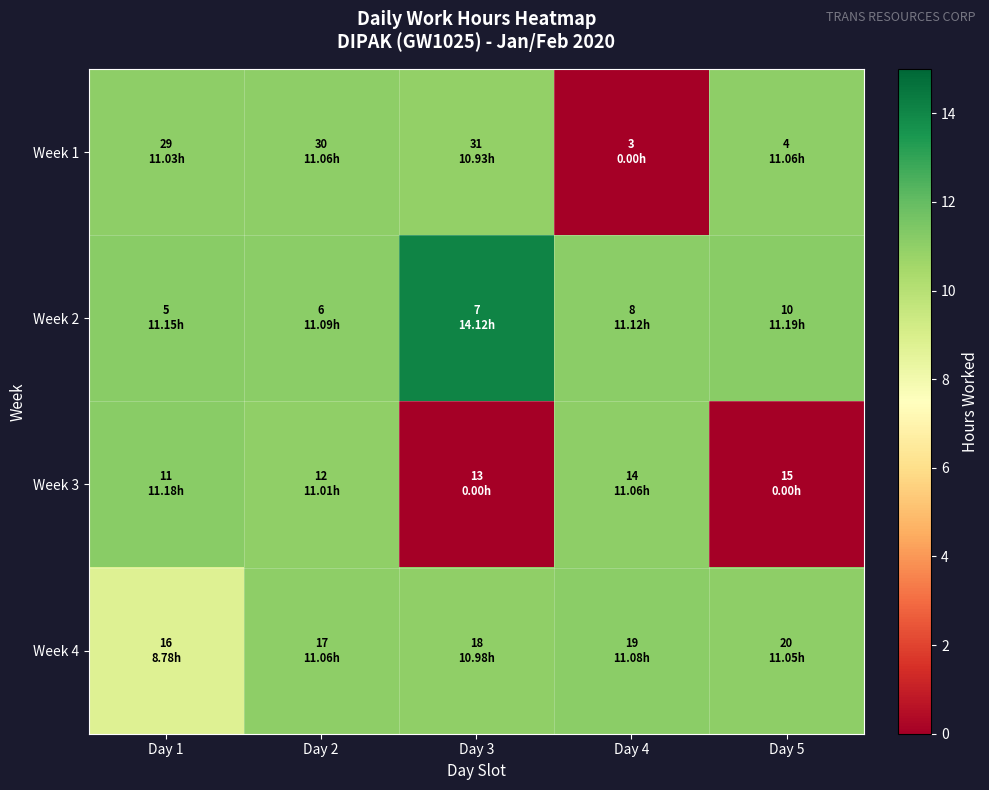

What is the total value across all series at Day 1?

42.1